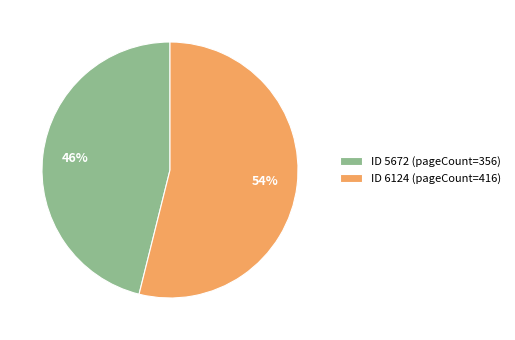

How many segments does this pie chart have?

2